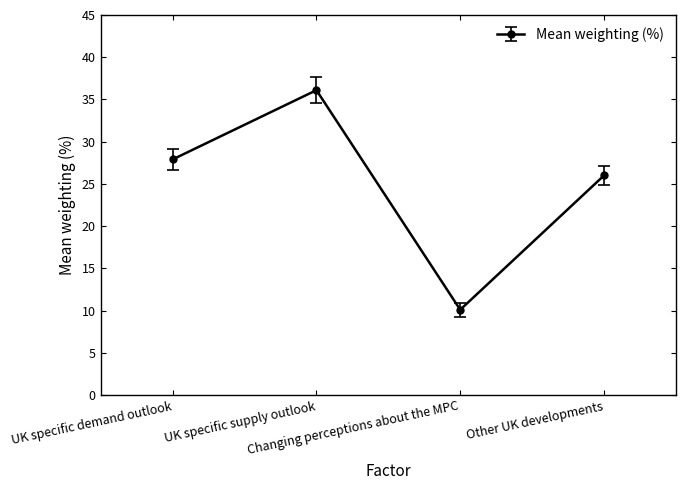

Between UK specific demand outlook and Changing perceptions about the MPC, which is larger?

UK specific demand outlook